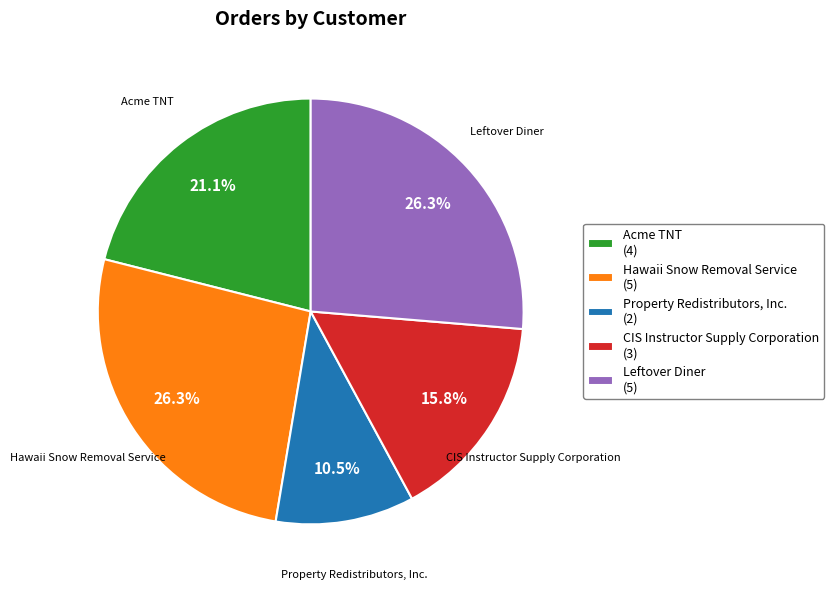

Is the sum of Leftover Diner and Acme TNT greater than half?

No